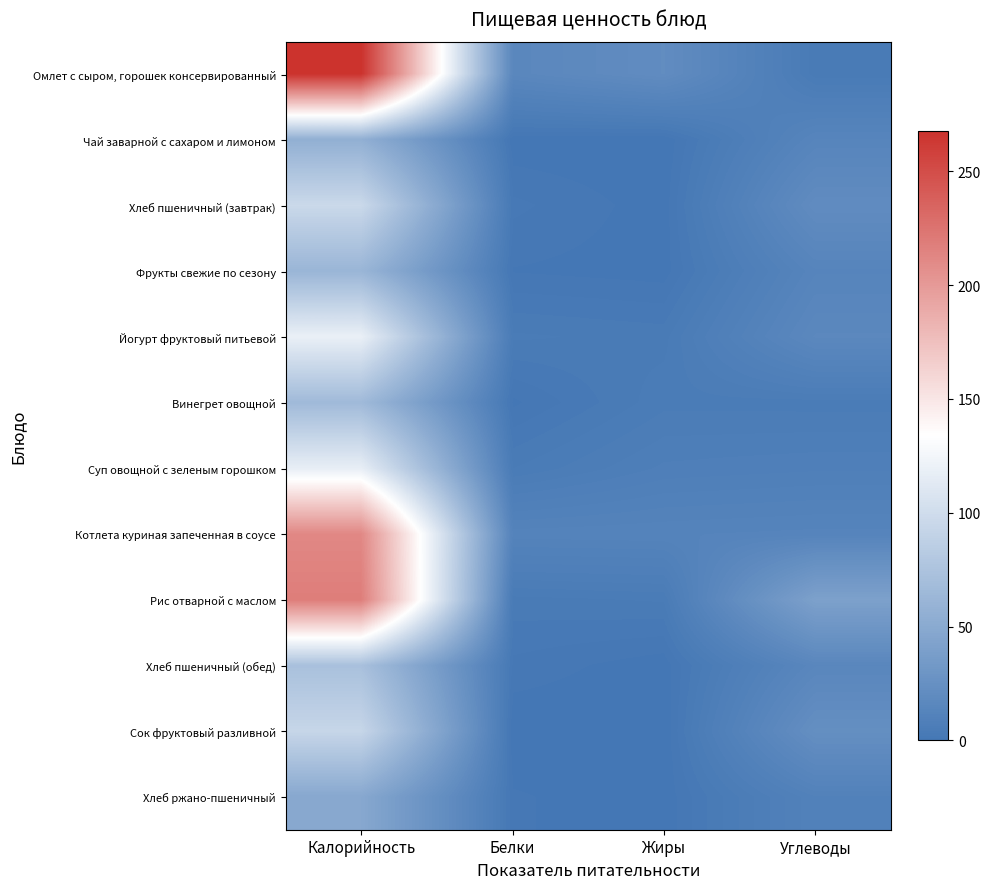

Which has a higher value, Углеводы or Жиры?

Жиры